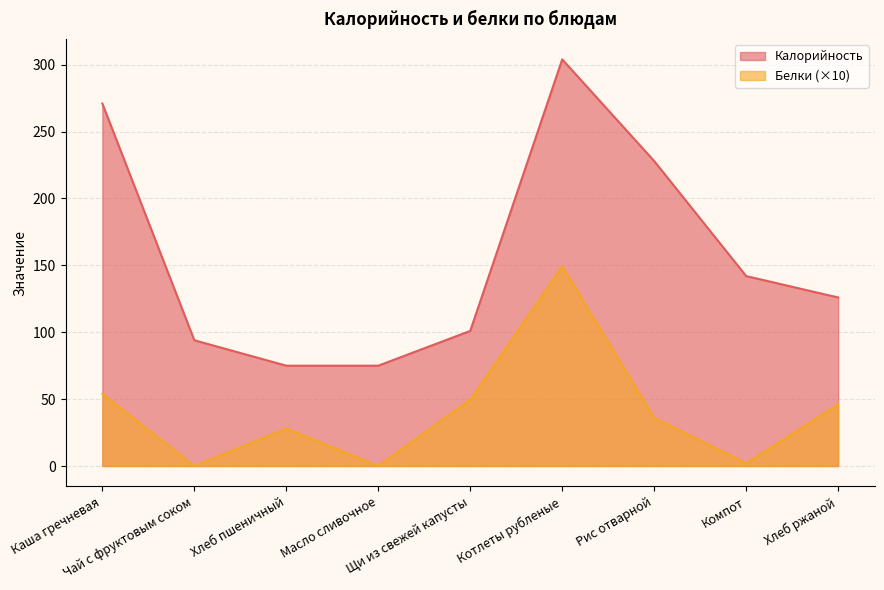

Which category has the highest value in the Белки series?

Котлеты рубленые